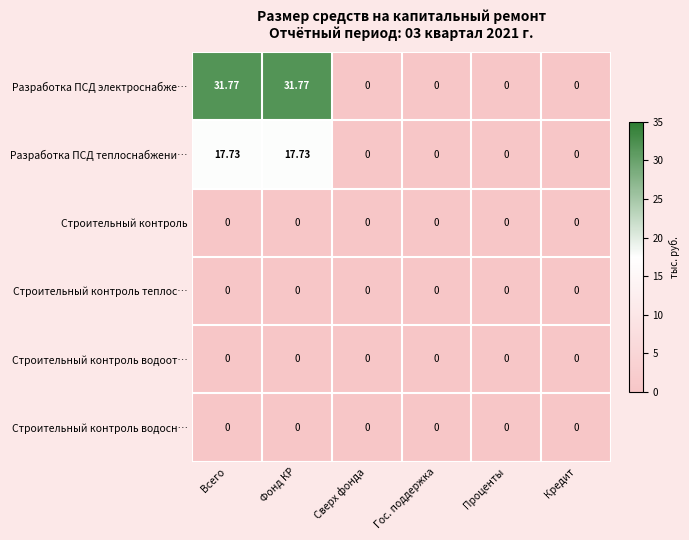

Which series changed the most between Фонд КР and Сверх фонда?

Разработка ПСД электроснабже…